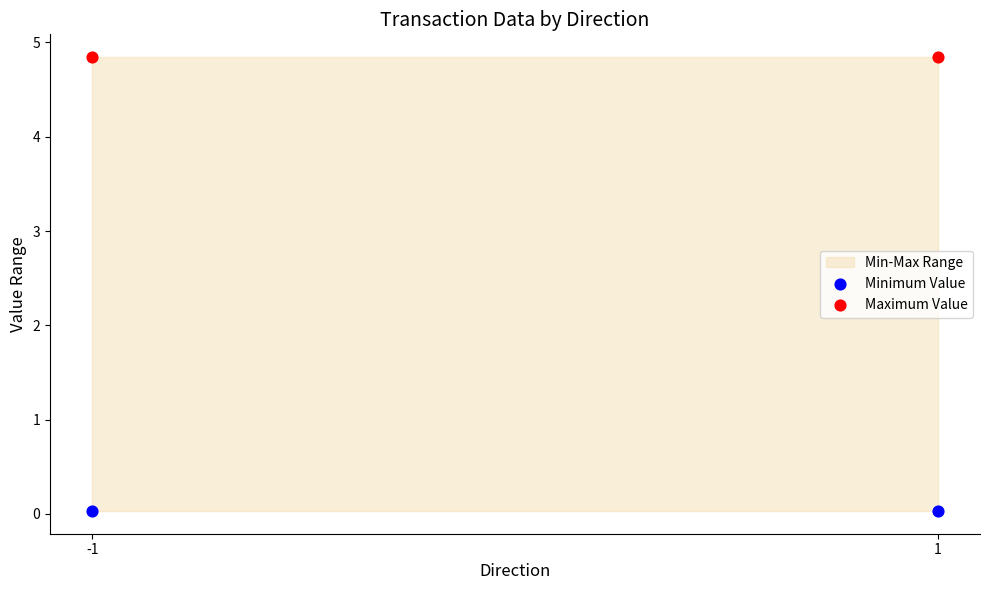

Across all data points, what is the average Y value?

2.4